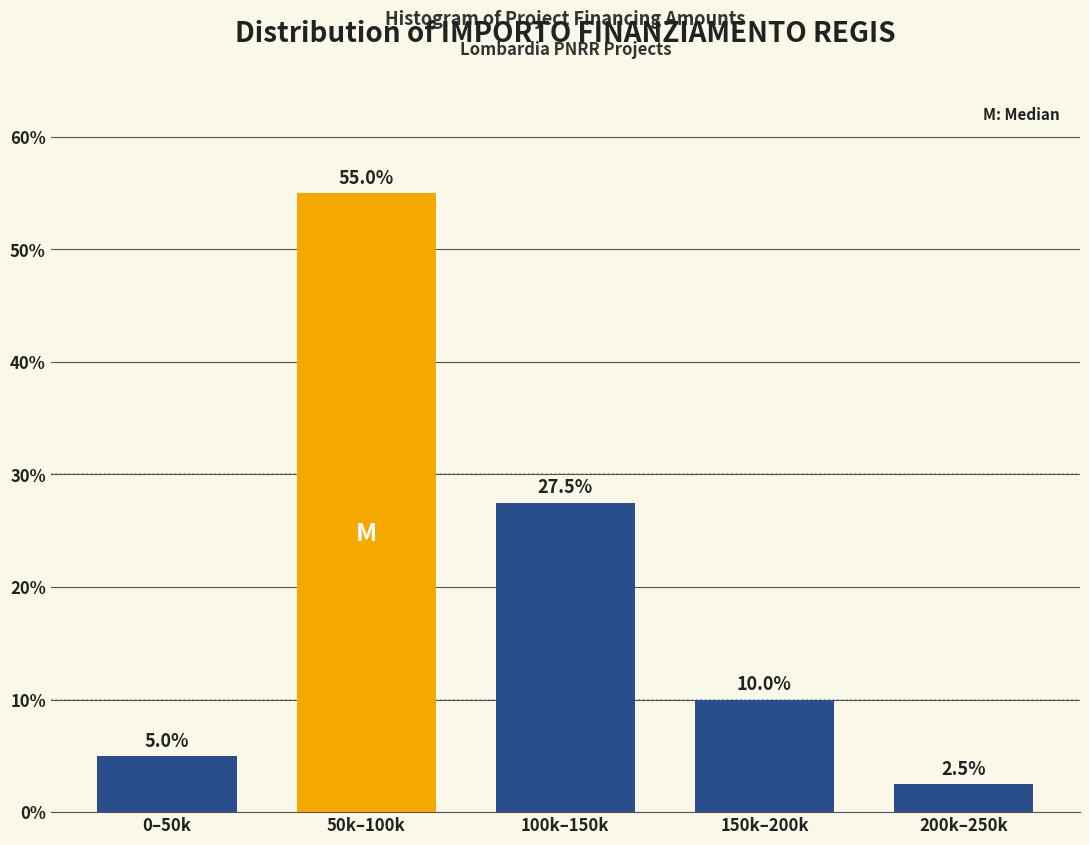

Reading left to right, list all the values displayed in this chart.

5.0	55.0	27.5	10.0	2.5